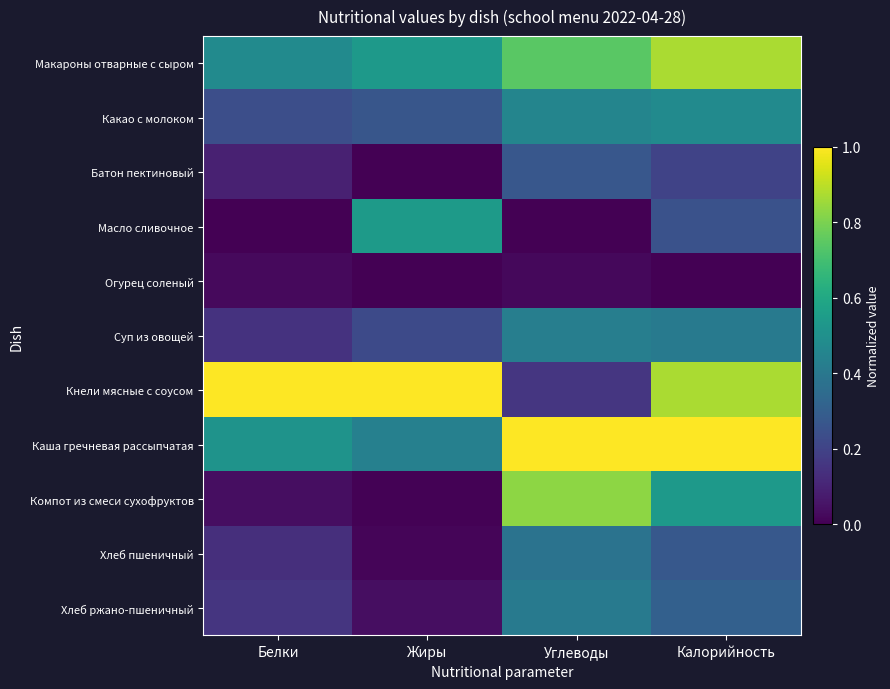

Which label corresponds to the smallest value in the chart?

Белки